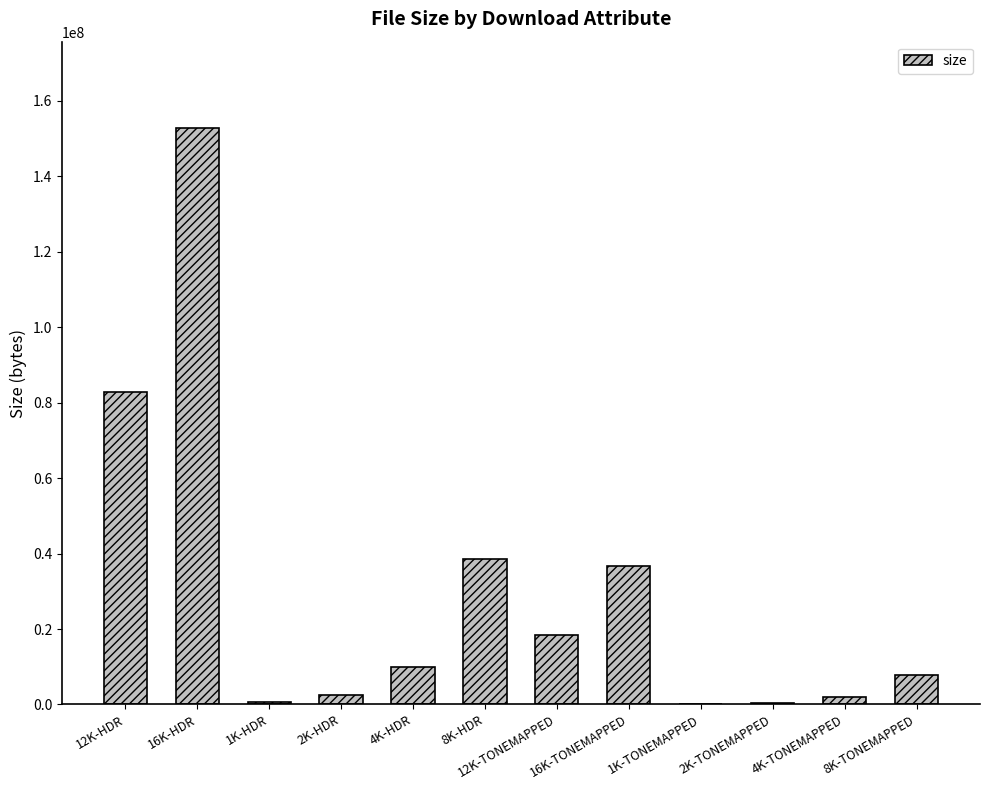

Where is the data nearest to the value 76441243?

12K-HDR